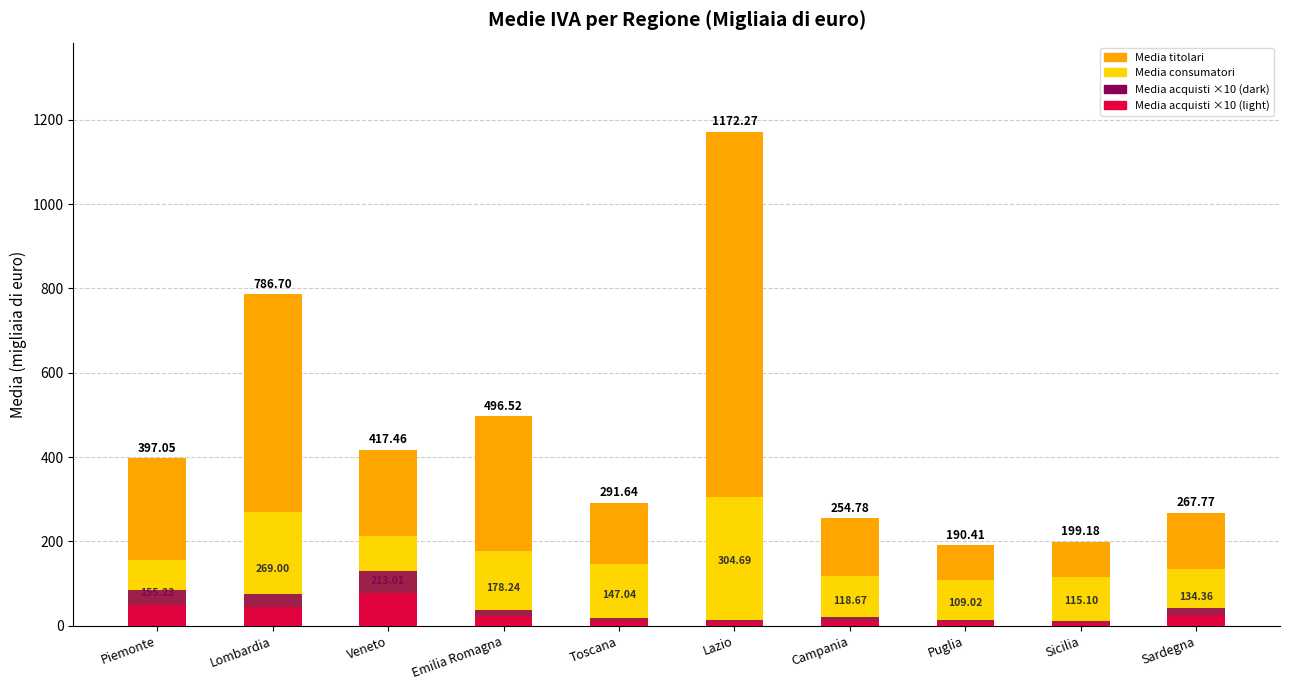

Are the bars horizontal?

No